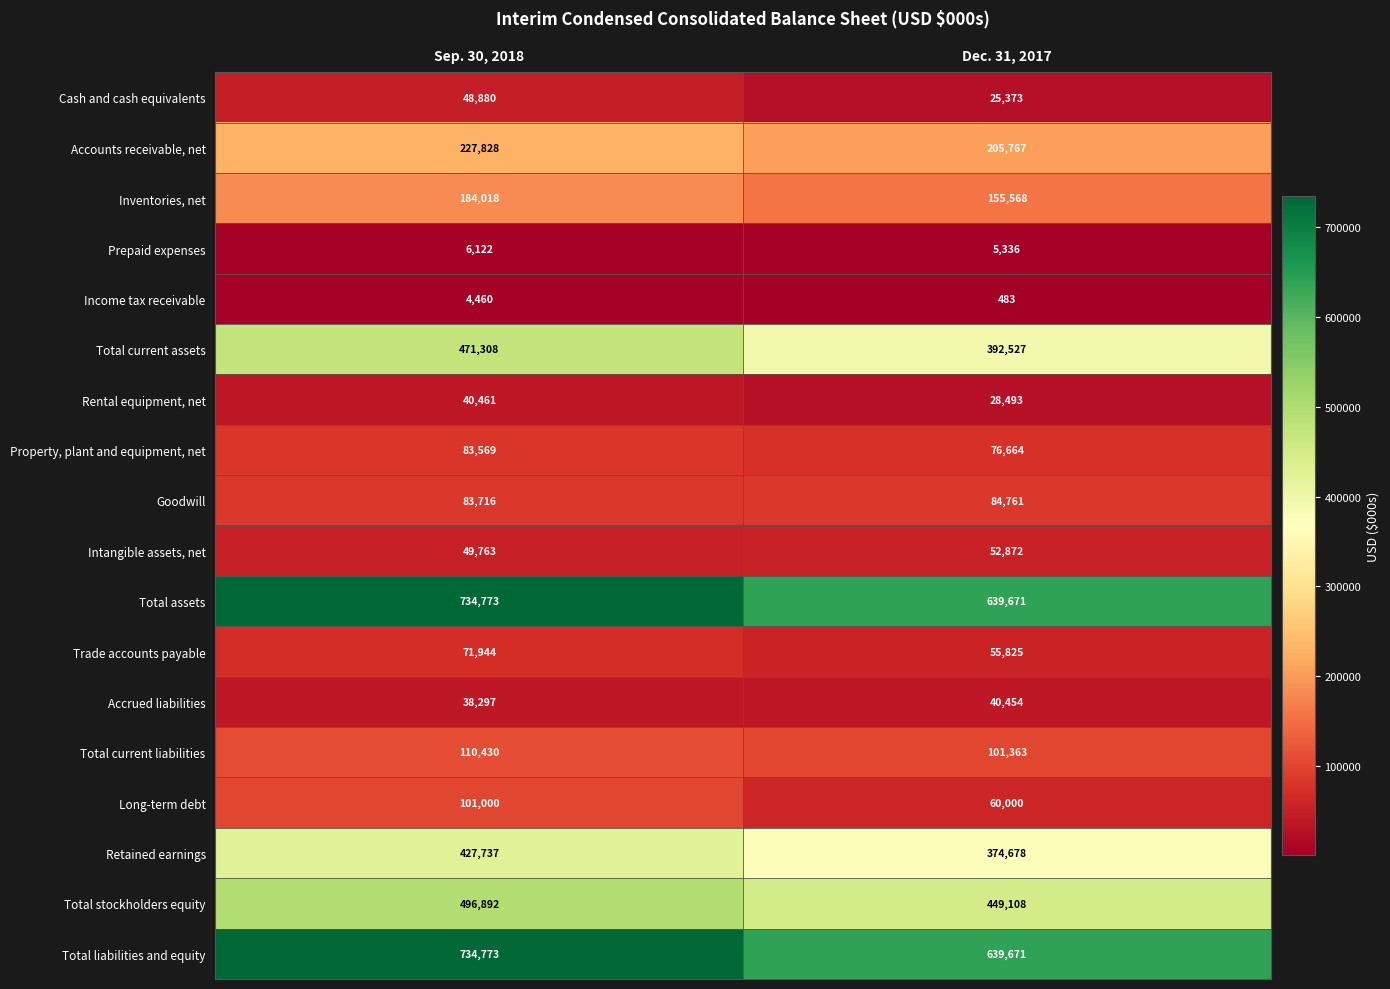

What is the total value across all series at Sep. 30, 2018?

3915971